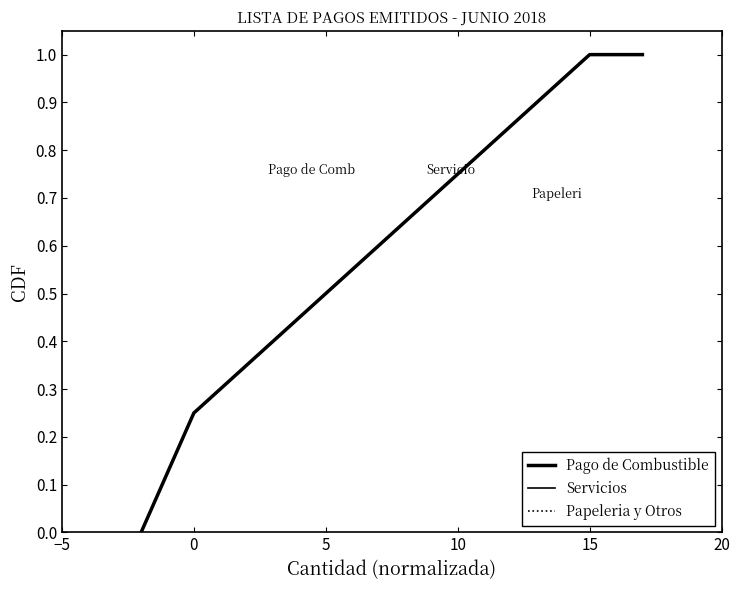

How many lines are shown in the chart?

3